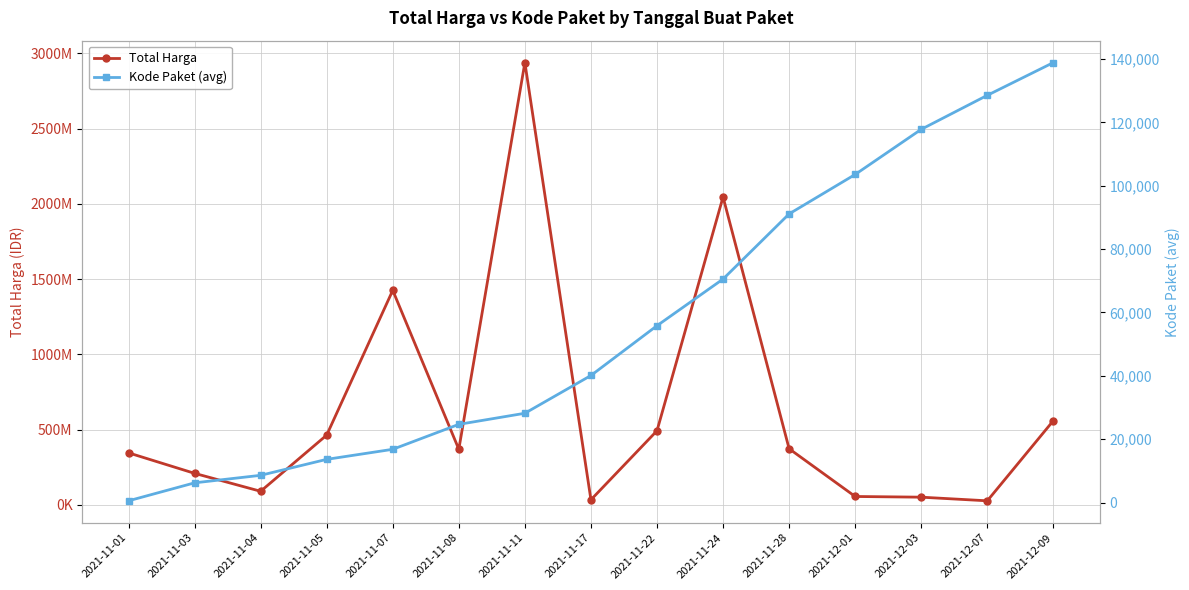

Read the Total Harga value at 2021-11-07.

1425867900.0